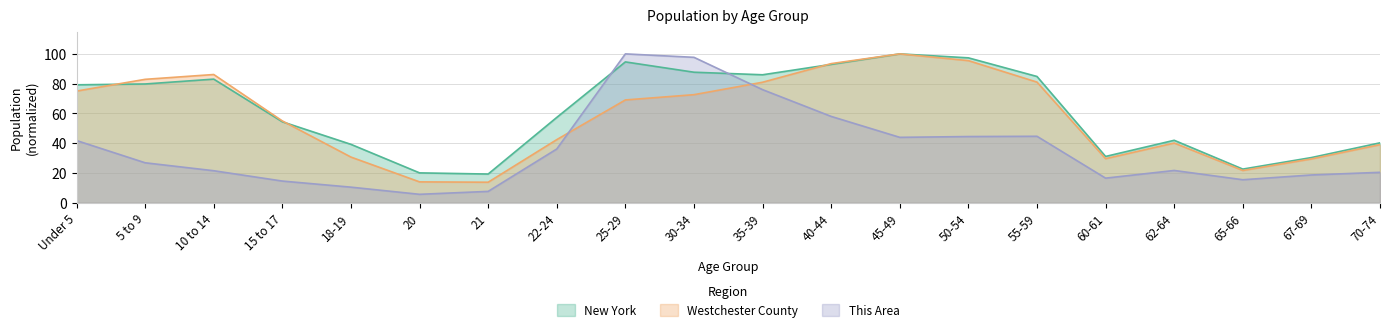

True or false: New York has more than 0 points higher than both neighbors.

True